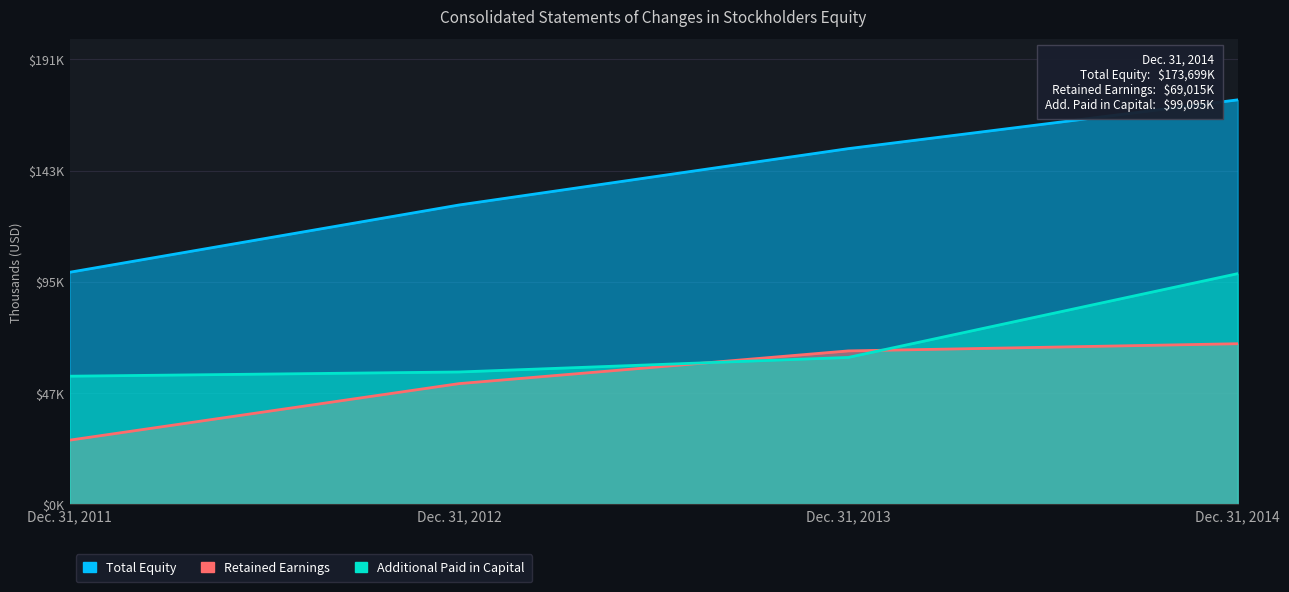

What is the sum of all Total Equity values?

554695